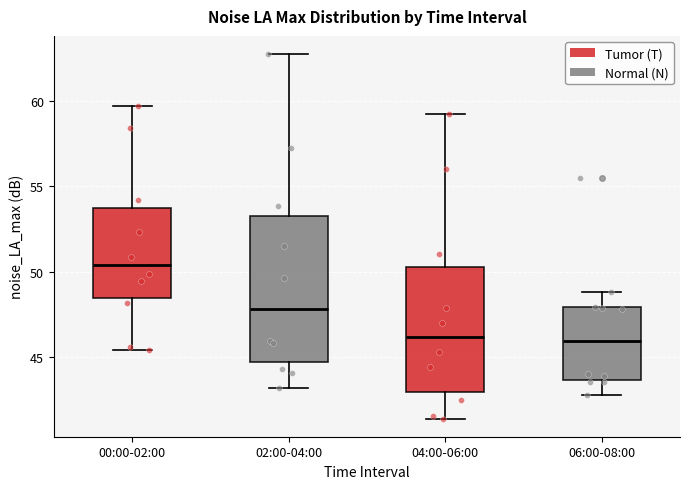

Reading left to right, read every box against the y-axis: the position of its median line, the range the box covers, and the ends of its whiskers. The values are not printed on the chart, so give them approximately, as read against the axis.

00:00-02:00: median 50.5, box 48.5 to 54.0, whiskers 45.5 to 59.5
02:00-04:00: median 48.0, box 44.5 to 53.0, whiskers 43.0 to 63.0
04:00-06:00: median 46.0, box 43.0 to 50.0, whiskers 41.5 to 59.5
06:00-08:00: median 46.0, box 43.5 to 48.0, whiskers 43.0 to 49.0